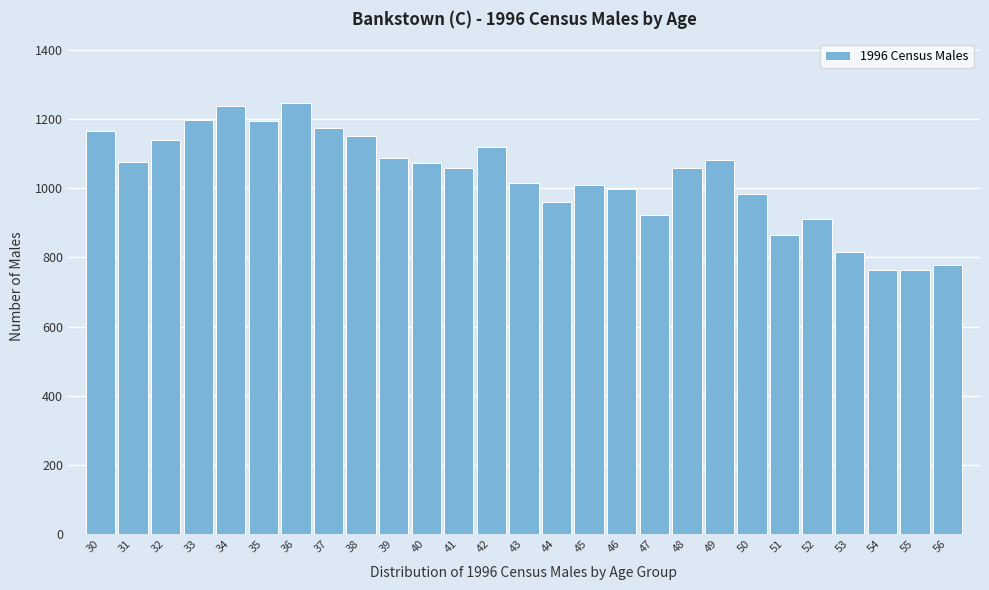

Approximately how many times larger is the value at 54 compared to 32?

0.7